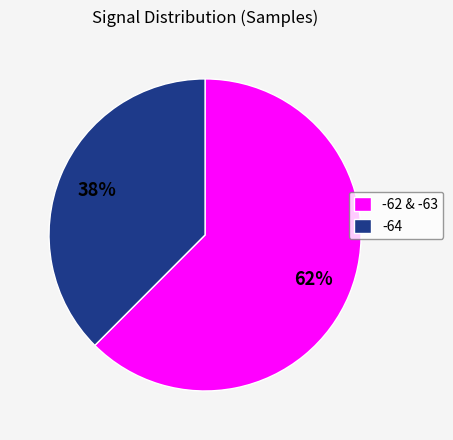

What is the largest slice in the pie chart?

-62 & -63